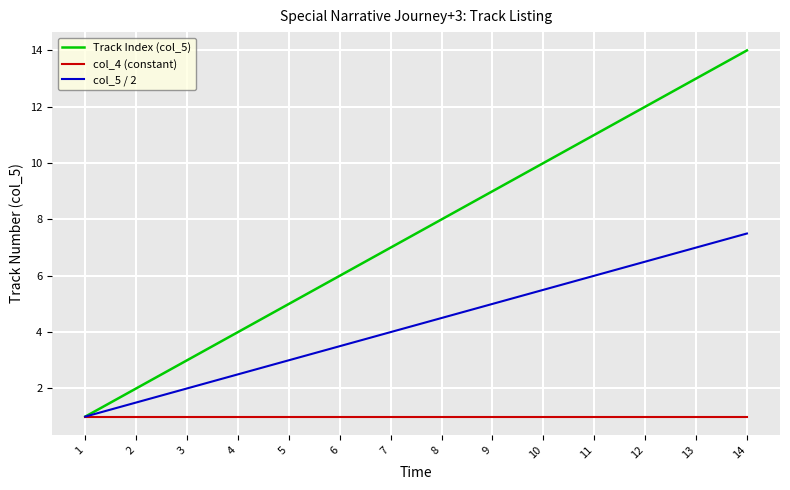

What is the total value across all series at 1?

3.0